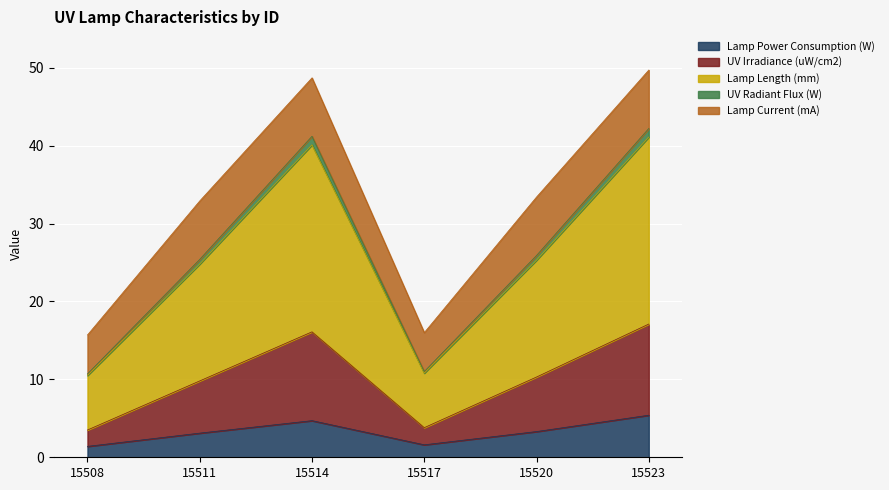

What is the highest value of the Lamp Power Consumption (W) series?

5.4